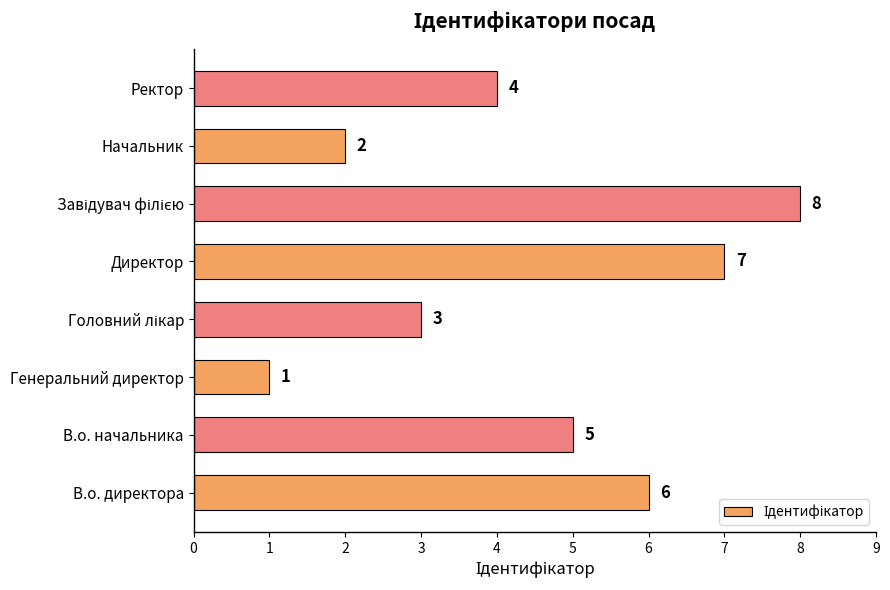

True or false: the data shows 2 at Ректор.

False